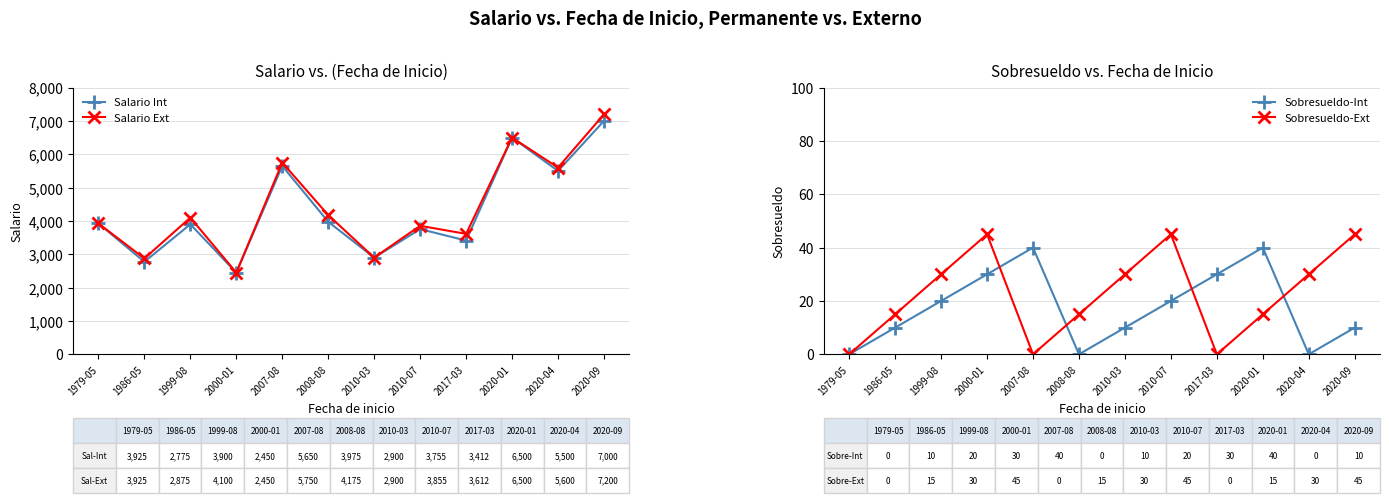

Which series has the largest total across all categories?

Salario Ext